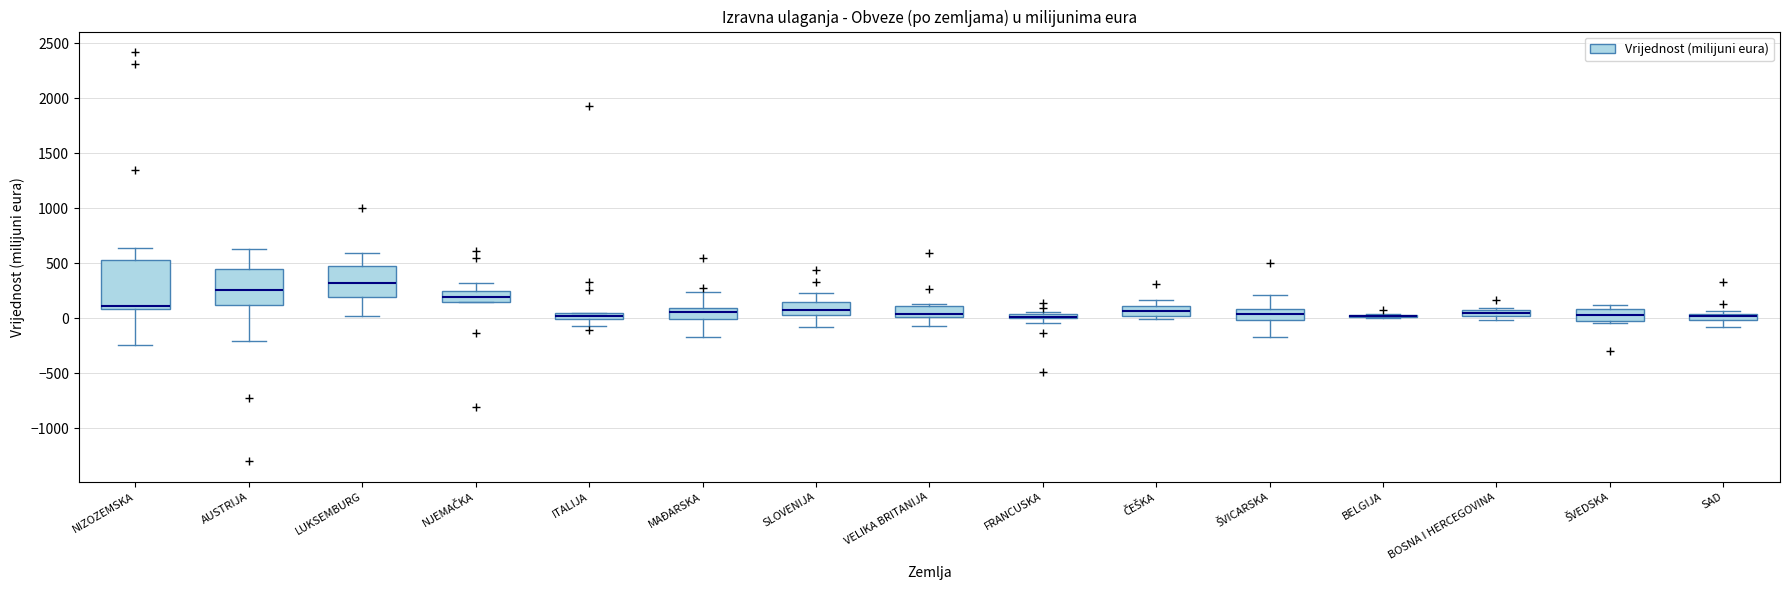

Where is the lower edge of the box for AUSTRIJA on the y-axis? The values are not printed on the chart, so give them approximately, as read against the axis.

100